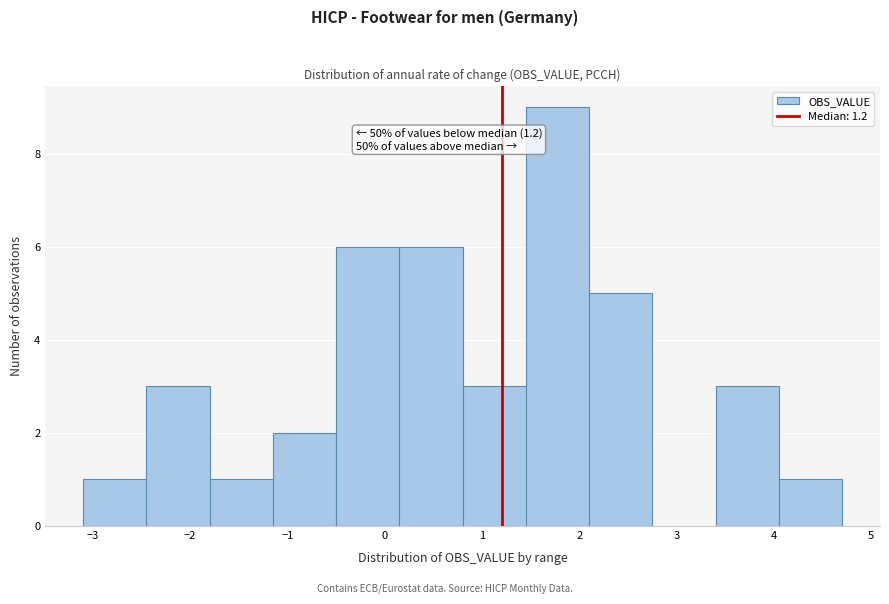

Over which range of the x-axis is the bar tallest?

1.45 to 2.10